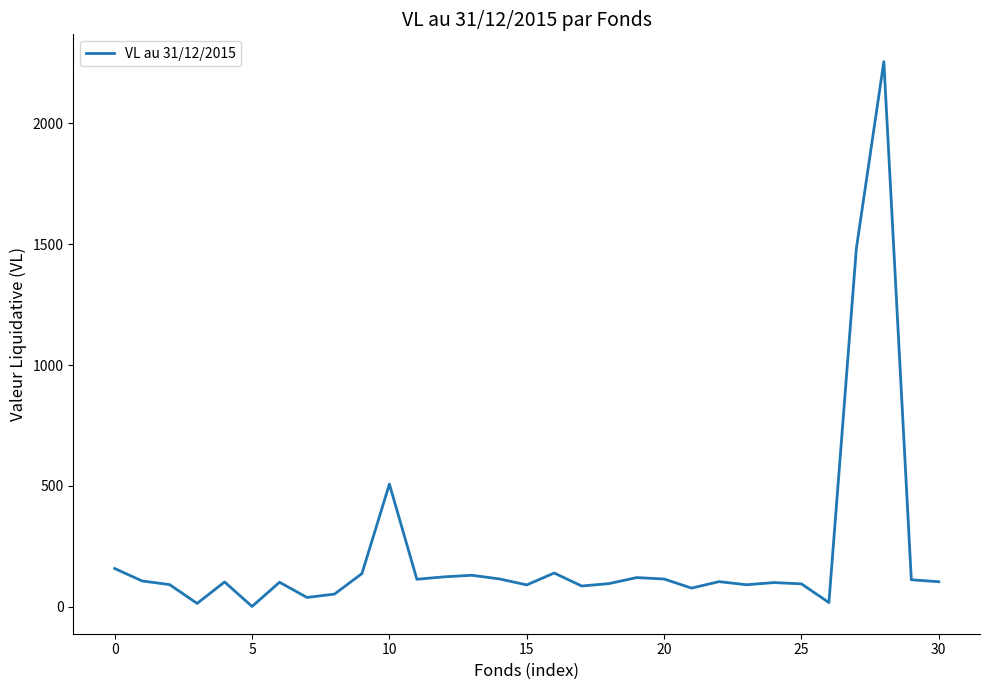

What is the greatest value displayed?

2255.0